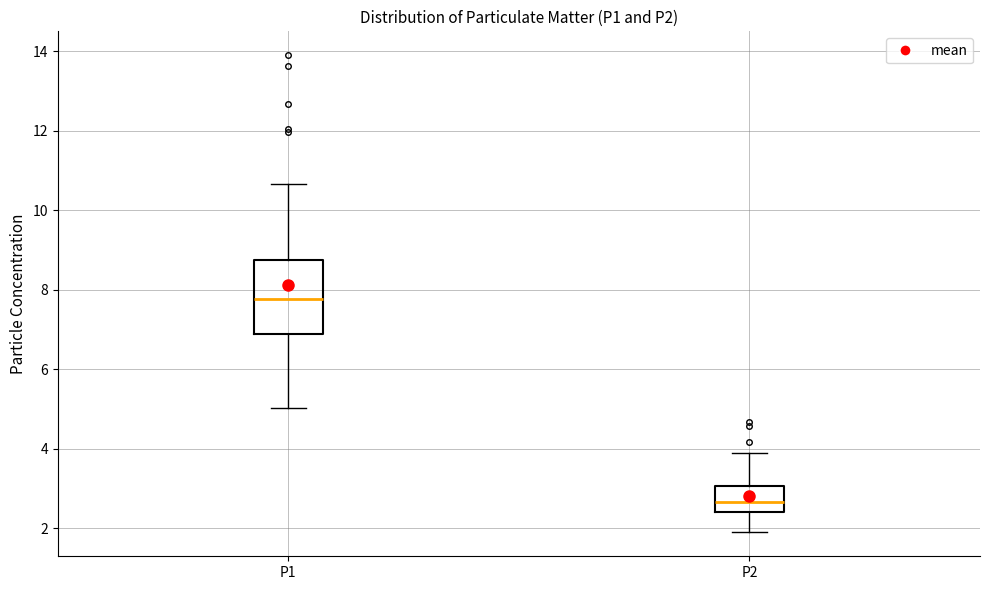

Reading left to right, transcribe this box plot: for each box, give where its median line is, the range the box spans, and where its two whiskers end, as read against the y-axis. The values are not printed on the chart, so give them approximately, as read against the axis.

P1: median 7.8, box 6.8 to 8.8, whiskers 5.0 to 10.6
P2: median 2.6, box 2.4 to 3.0, whiskers 2.0 to 4.0